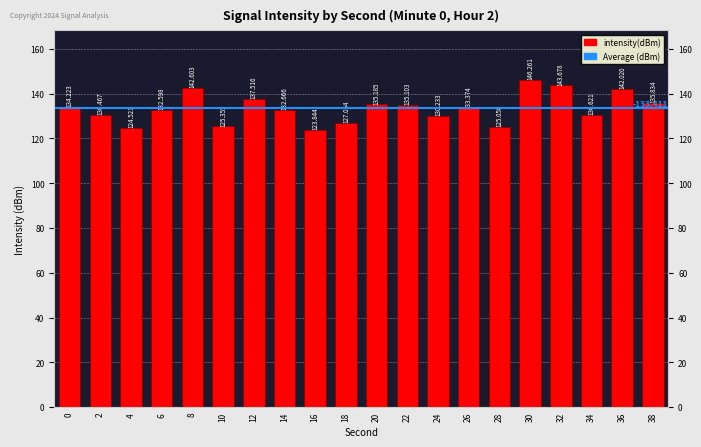

Is it true that the value at 12 is 30.8?

False